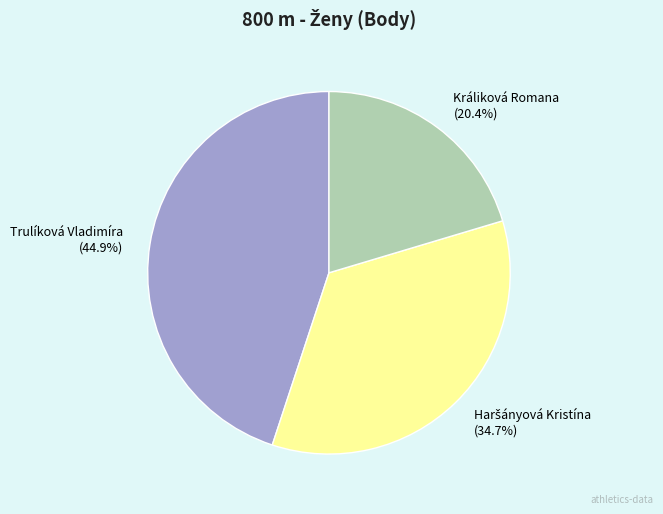

Does Králiková Romana account for over 50% of the chart?

No